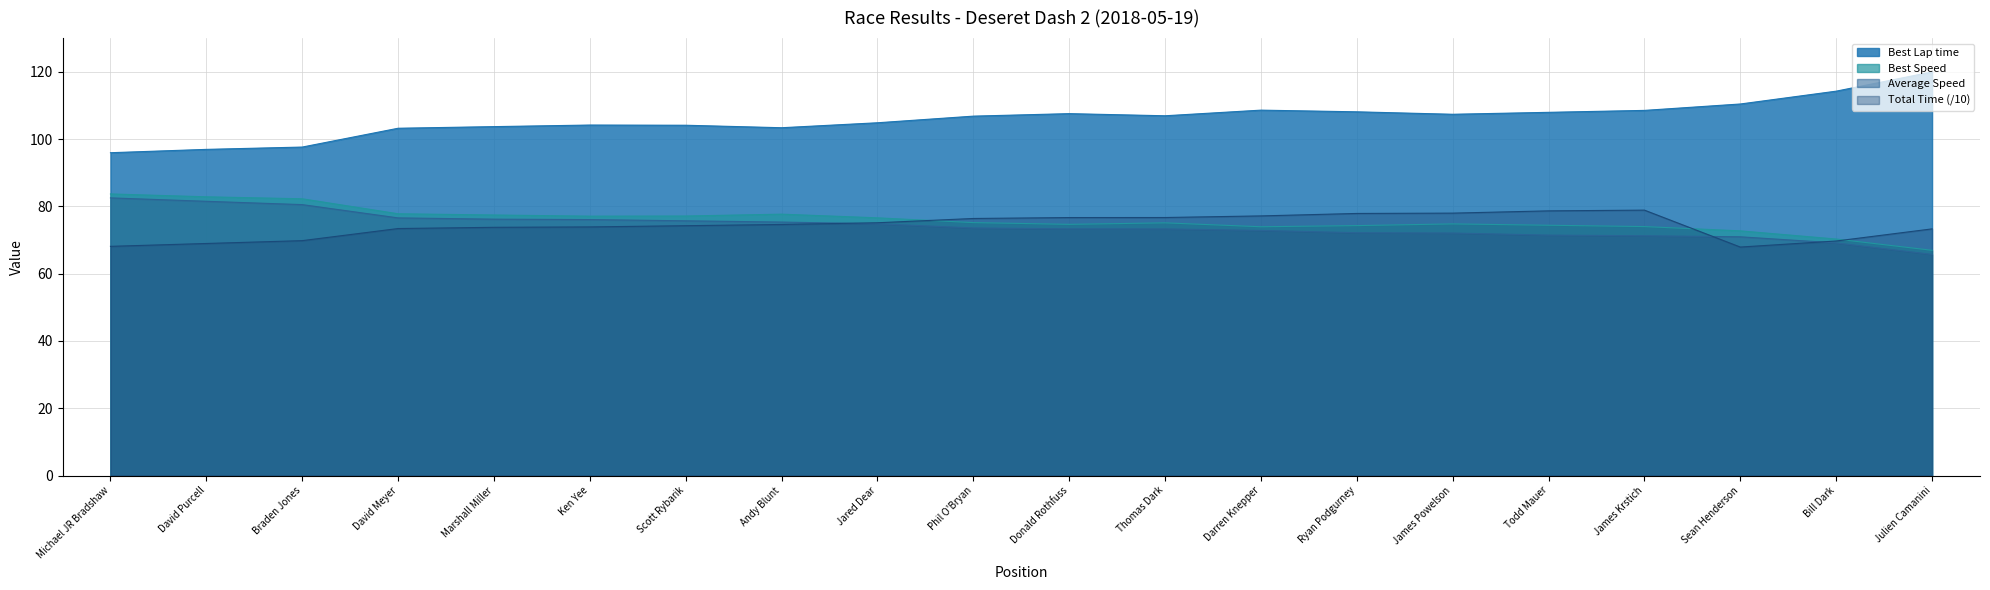

Reading right to left, transcribe all the data shown in this chart.

Best Lap time: 119.9	114.2	110.4	108.5	107.9	107.4	108.1	108.6	106.9	107.5	106.8	104.8	103.4	104.1	104.2	103.7	103.2	97.6	96.9	95.9
Best Speed: 66.9	70.3	72.7	74.0	74.4	74.8	74.3	73.9	75.1	74.6	75.2	76.6	77.7	77.1	77.1	77.4	77.8	82.2	82.8	83.7
Average Speed: 65.7	69.1	70.9	71.3	71.4	72.1	72.2	72.8	73.3	73.3	73.6	74.8	75.3	75.7	76.1	76.2	76.6	80.5	81.5	82.5
Total Time: 73.3	69.7	67.9	78.9	78.7	78.0	77.9	77.2	76.7	76.7	76.4	75.1	74.6	74.2	73.9	73.8	73.4	69.8	69.0	68.1